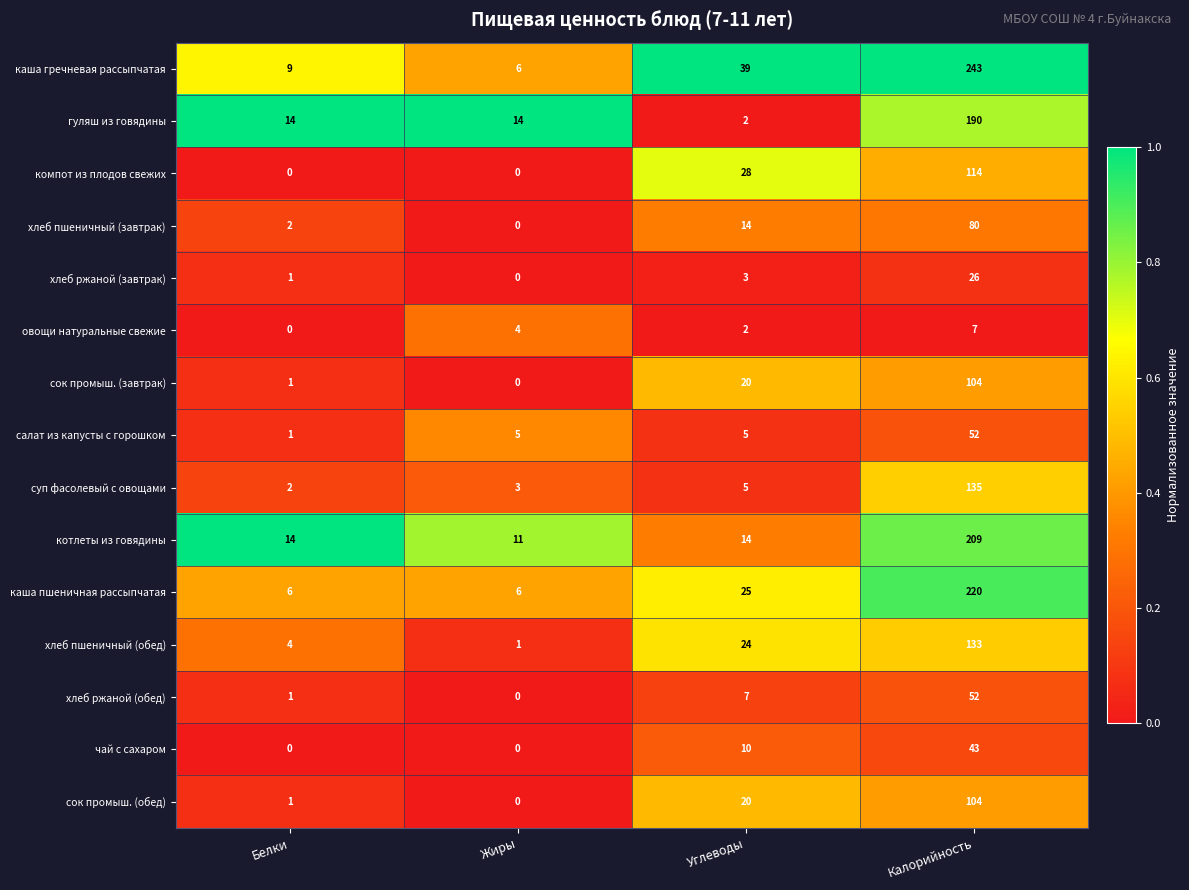

What value does the хлеб пшеничный (обед) series have at Калорийность?

133